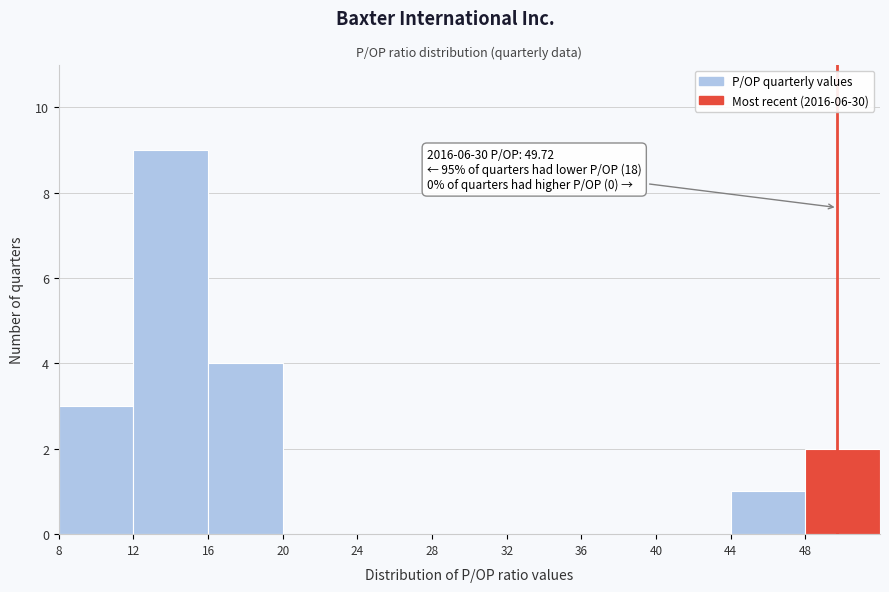

Which range on the x-axis has the tallest bar?

12 to 16